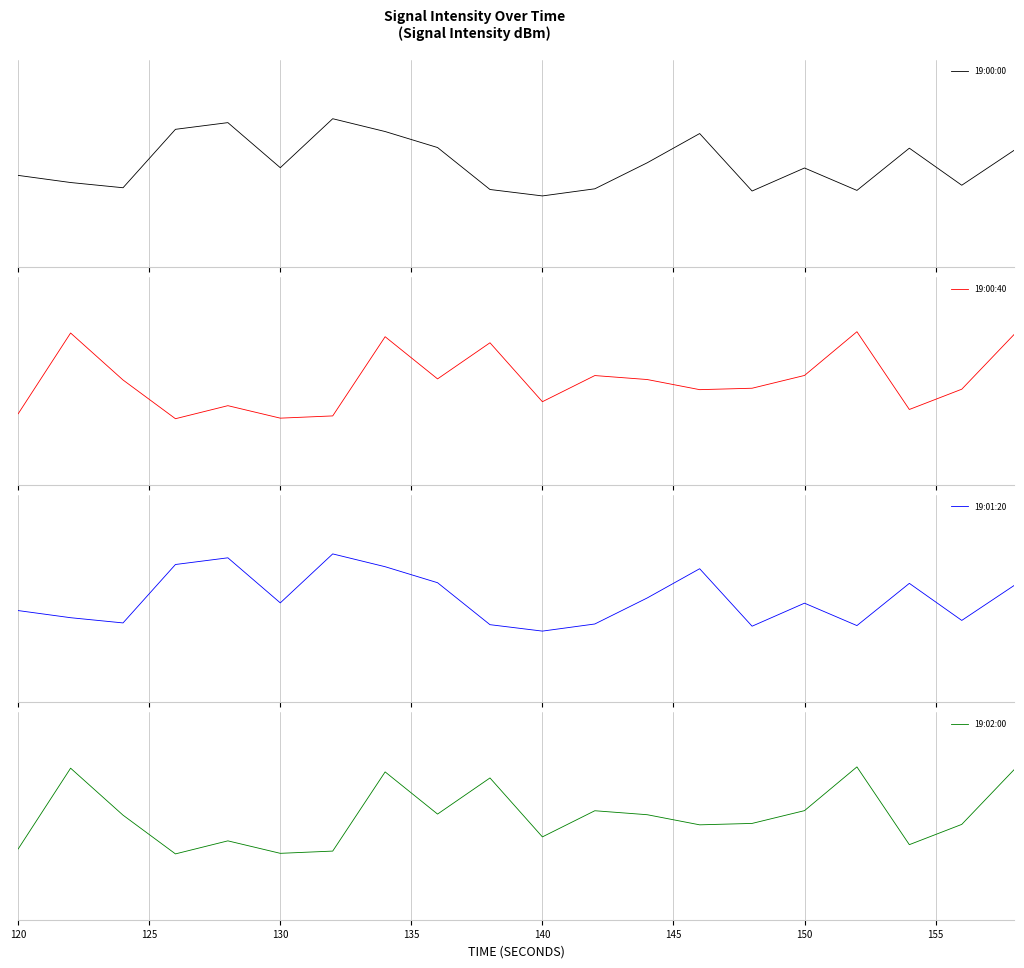

True or false: 19:02:00 has more than 2 points higher than both neighbors.

True